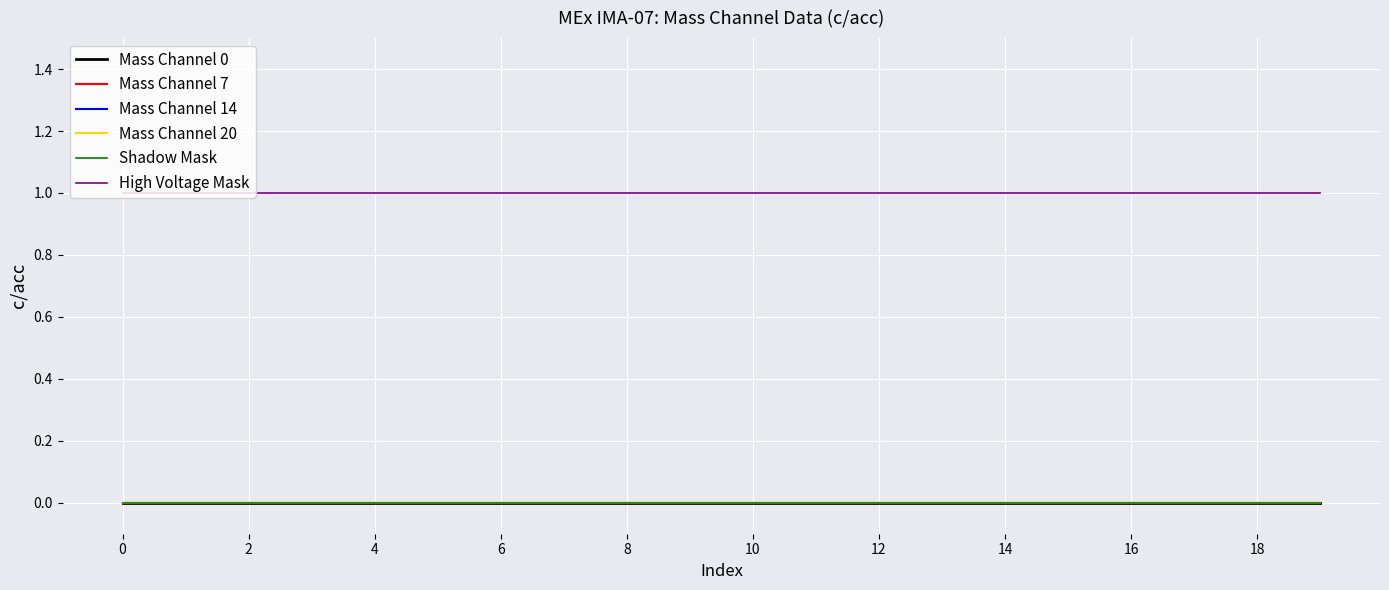

Rank the series by their maximum value, from highest to lowest.

High Voltage Mask, Mass Channel 0, Mass Channel 7, Mass Channel 14, Mass Channel 20, Shadow Mask